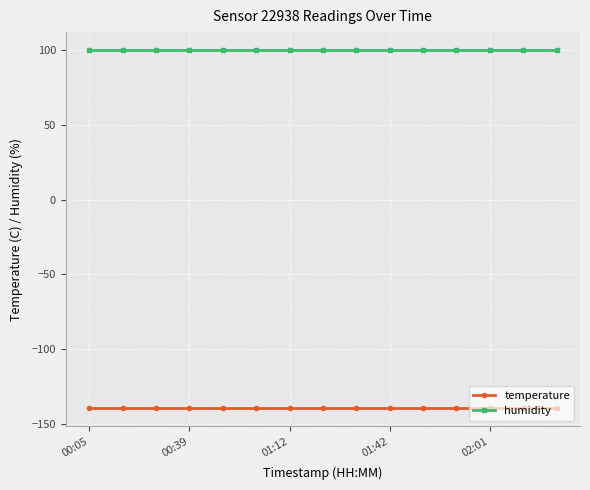

True or false: temperature and humidity intersect in this chart.

False